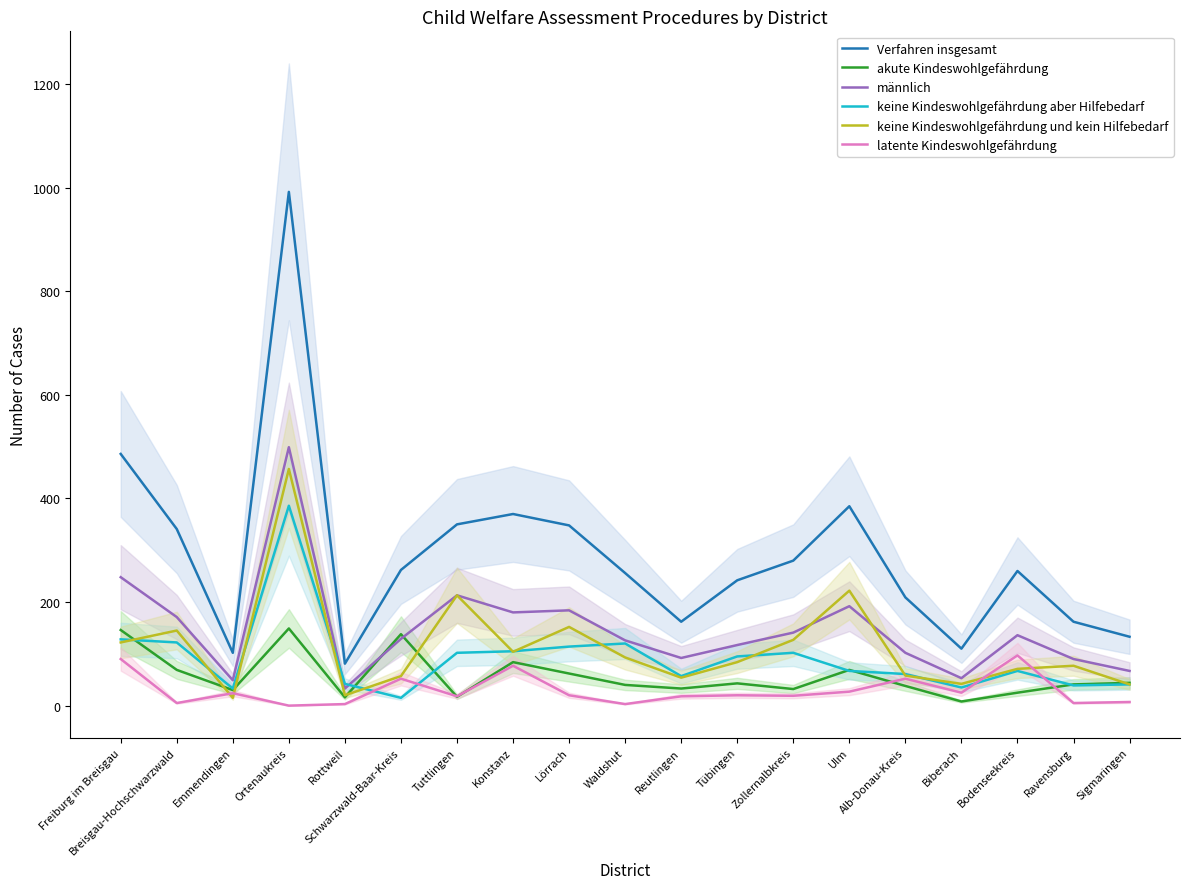

What is the difference between the keine Kindeswohlgefährdung und kein Hilfebedarf values at Lörrach and Reutlingen?

98